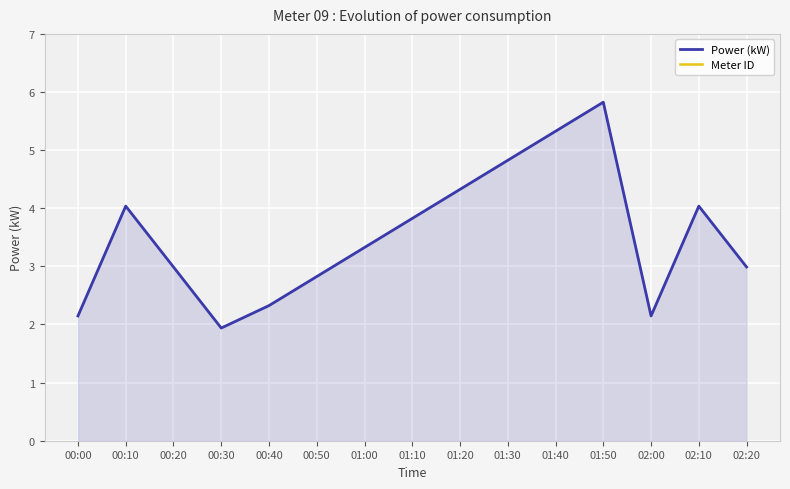

True or false: Power (kW) and Meter ID intersect in this chart.

False